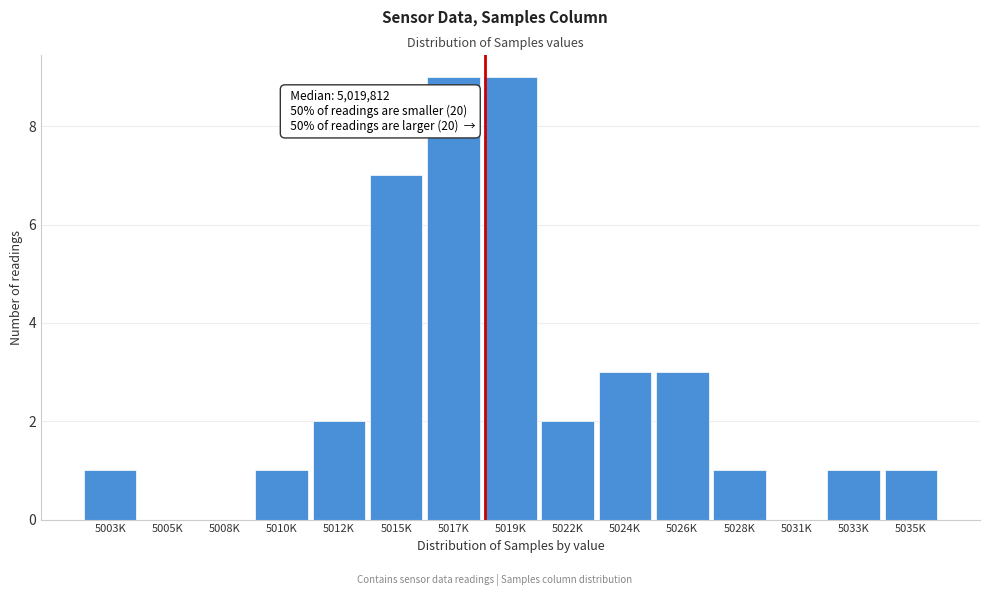

Reading right to left, extract all data points from this chart.

5035K=1	5033K=1	5031K=0	5028K=1	5026K=3	5024K=3	5022K=2	5019K=9	5017K=9	5015K=7	5012K=2	5010K=1	5008K=0	5005K=0	5003K=1